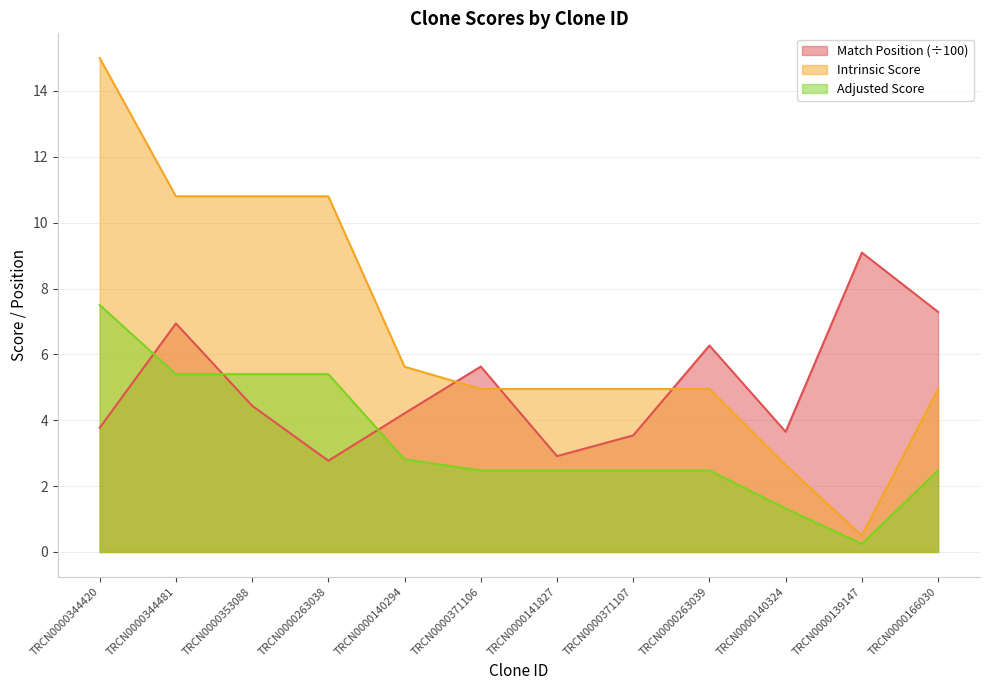

At how many categories does at least one series exceed 7?

6